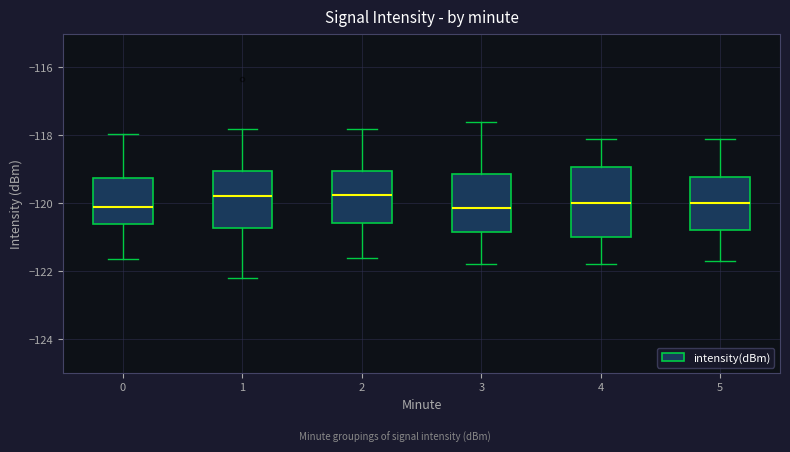

Reading left to right, transcribe this box plot: for each box, give where its median line is, the range the box spans, and where its two whiskers end, as read against the y-axis. The values are not printed on the chart, so give them approximately, as read against the axis.

0: median -120.2, box -120.6 to -119.2, whiskers -121.6 to -118.0
1: median -119.8, box -120.8 to -119.0, whiskers -122.2 to -117.8
2: median -119.8, box -120.6 to -119.0, whiskers -121.6 to -117.8
3: median -120.2, box -120.8 to -119.2, whiskers -121.8 to -117.6
4: median -120.0, box -121.0 to -119.0, whiskers -121.8 to -118.0
5: median -120.0, box -120.8 to -119.2, whiskers -121.6 to -118.0